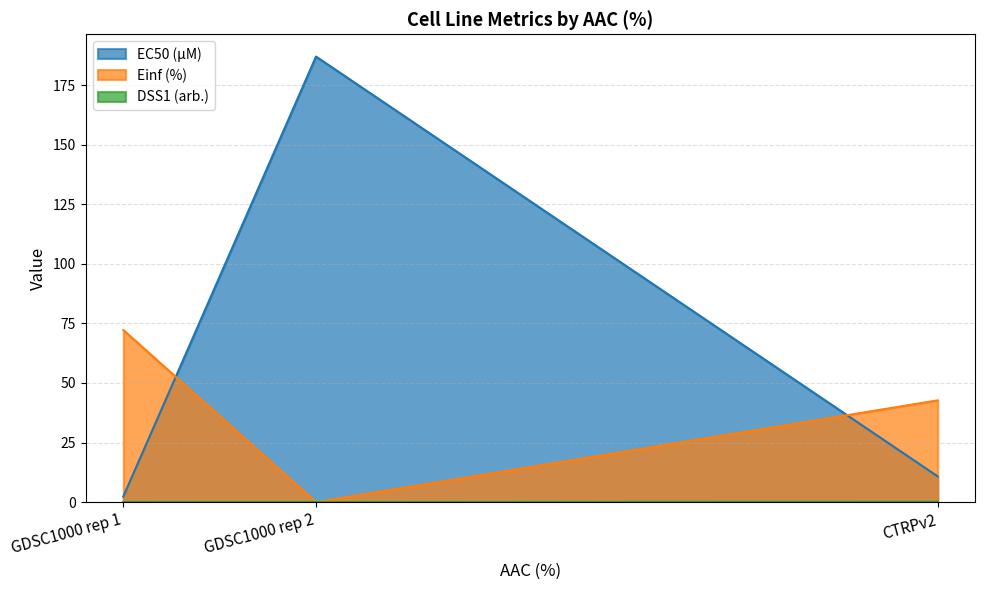

What is the difference between the highest and lowest values at GDSC1000 rep 1?

72.2